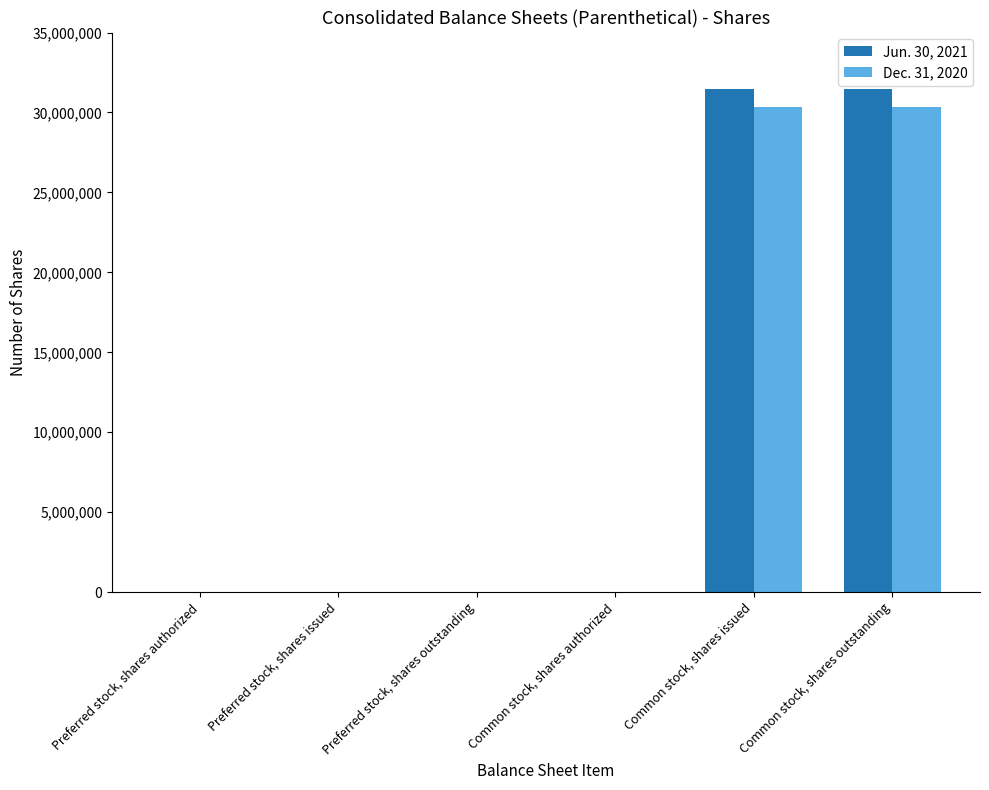

The value of Dec. 31, 2020 at Common stock, shares issued is 30351366. True or false?

True